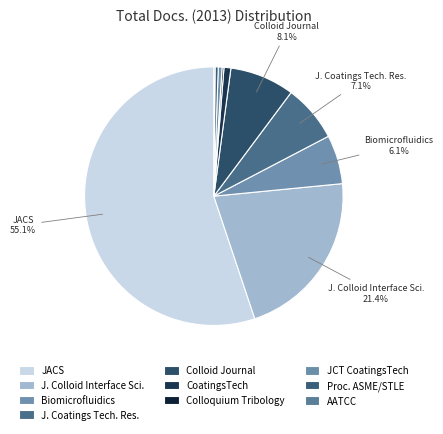

Does any single category account for the majority?

Yes